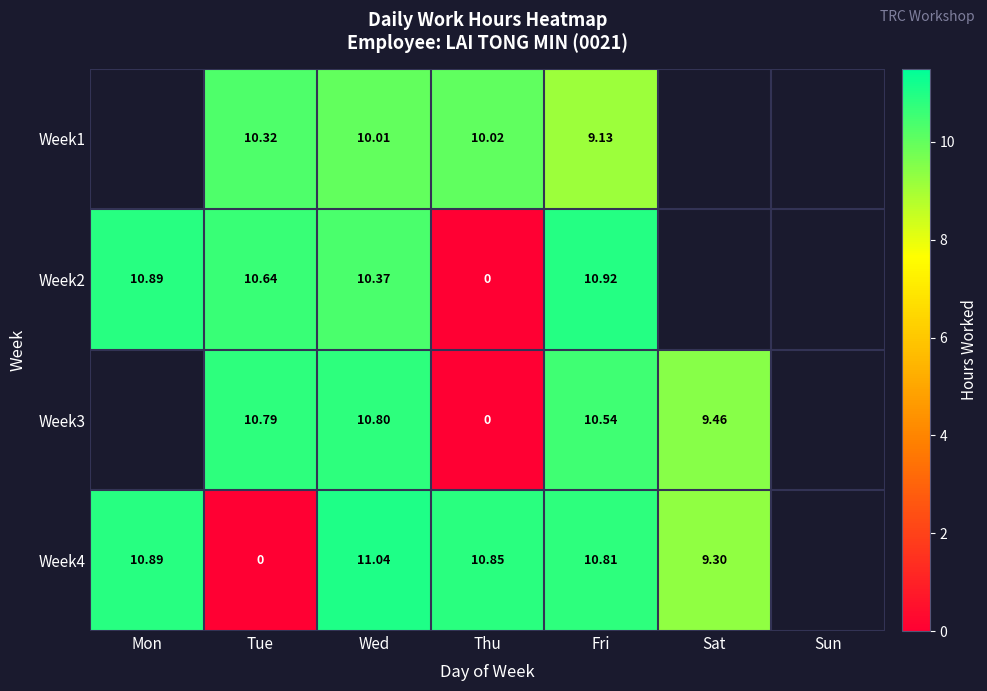

What is the sum of the Week4 values at Sat and Thu?

20.1